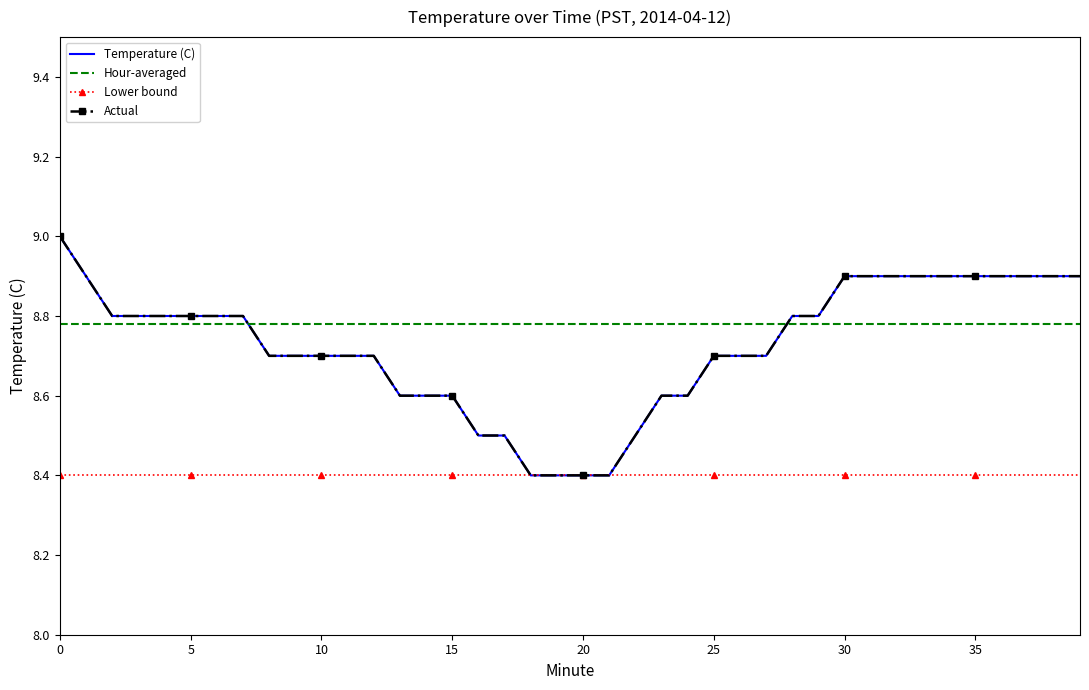

How many data points does each series have?

40